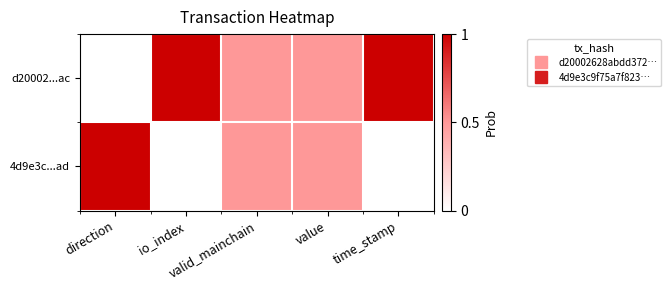

List the series in order of their overall mean, highest first.

d20002...ac, 4d9e3c...ad